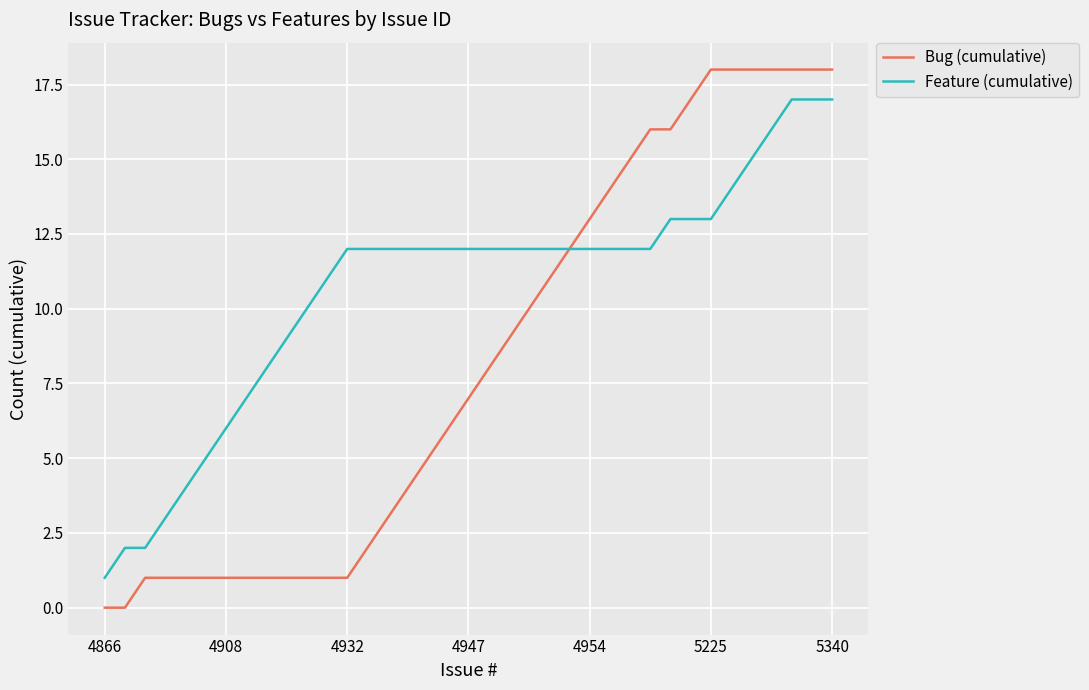

What is the maximum value shown in the chart?

18